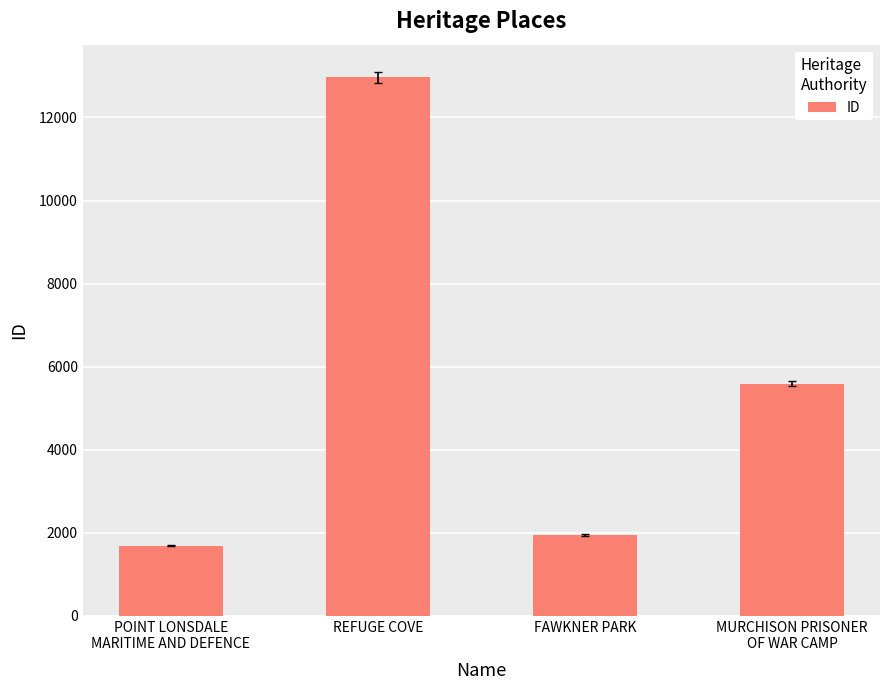

Reading left to right, transcribe all the data shown in this chart.

POINT LONSDALE
MARITIME AND DEFENCE=1693	REFUGE COVE=12968	FAWKNER PARK=1953	MURCHISON PRISONER
OF WAR CAMP=5592